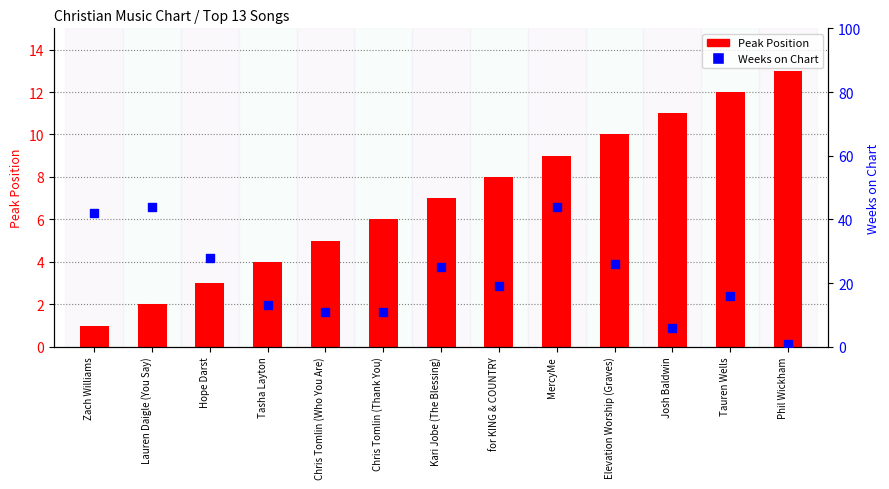

What is the total value across all series at Hope Darst?

31